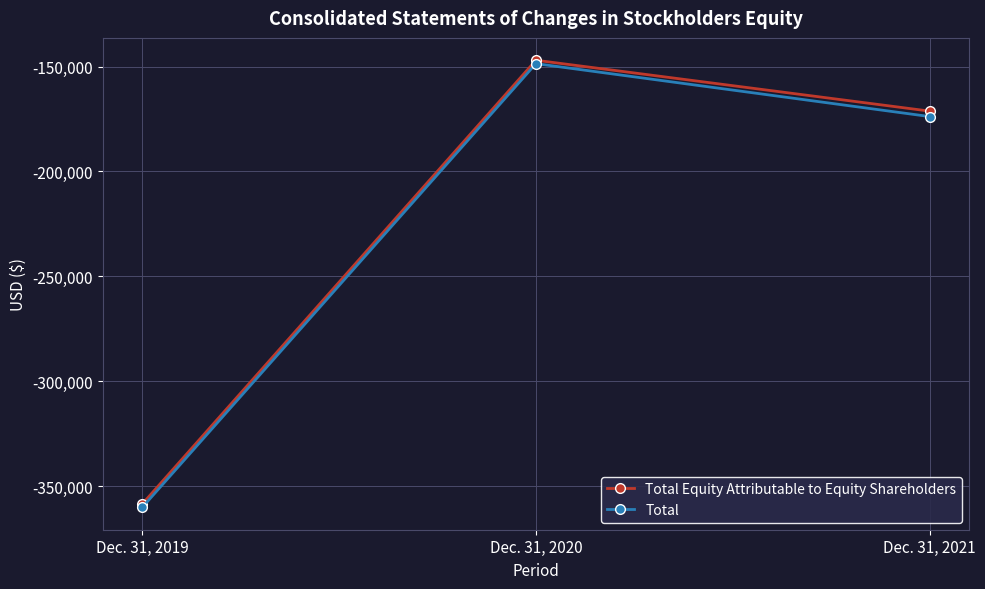

Reading left to right, what are all the values shown in this chart?

Total Equity Attributable to Equity Shareholders: -358516	-147017	-171257
Total: -360120	-148628	-173850